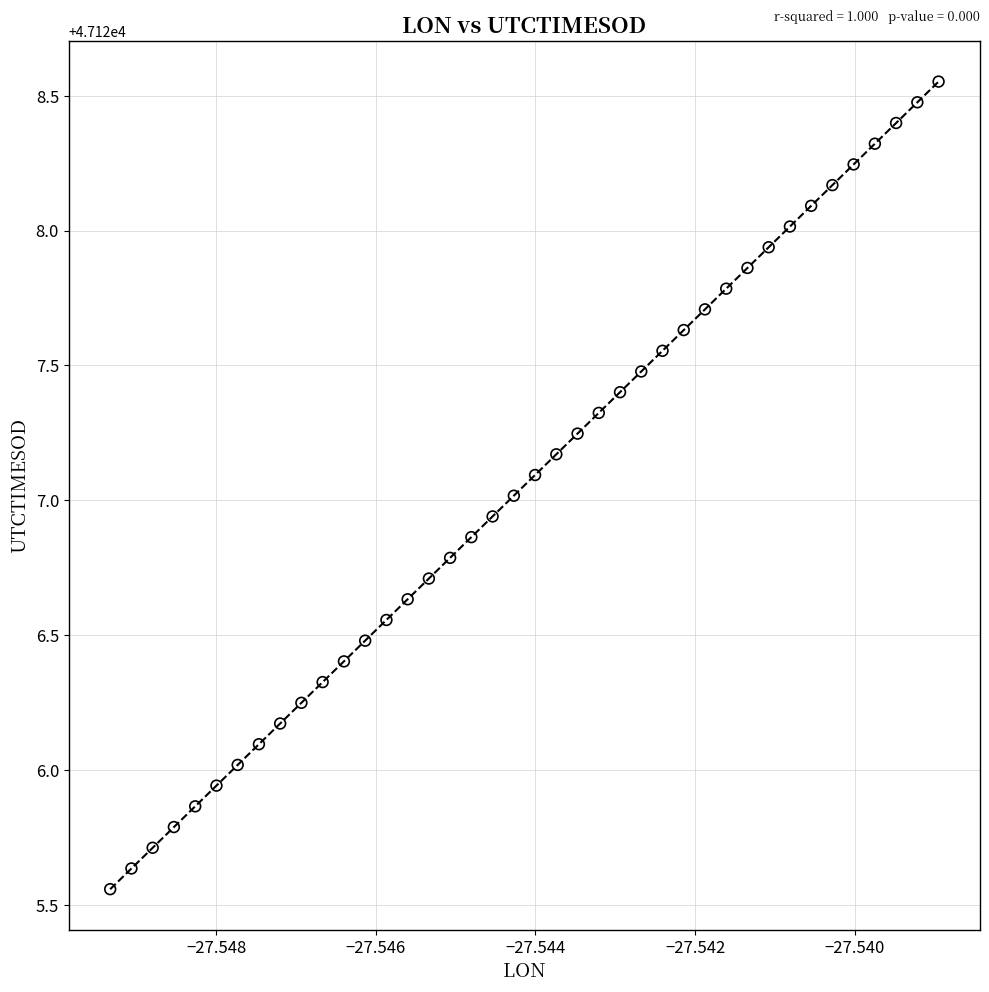

Count the number of points in this scatter plot.

40